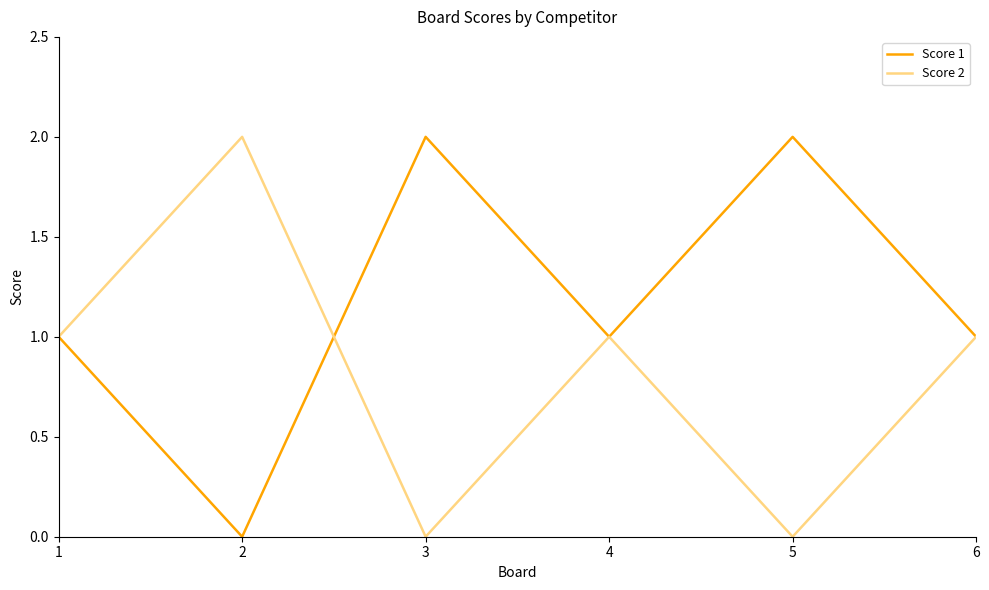

The Score 2 series shows 2 at 2. True or false?

True